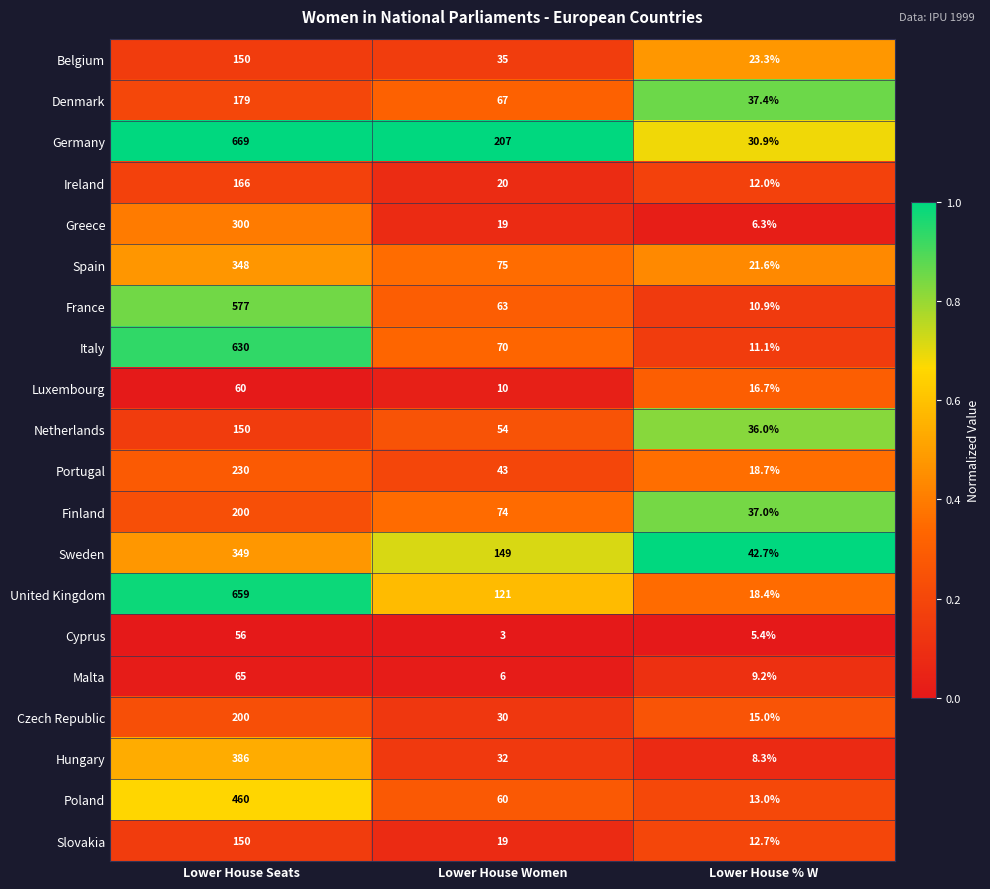

At how many categories does at least one series exceed 42?

3